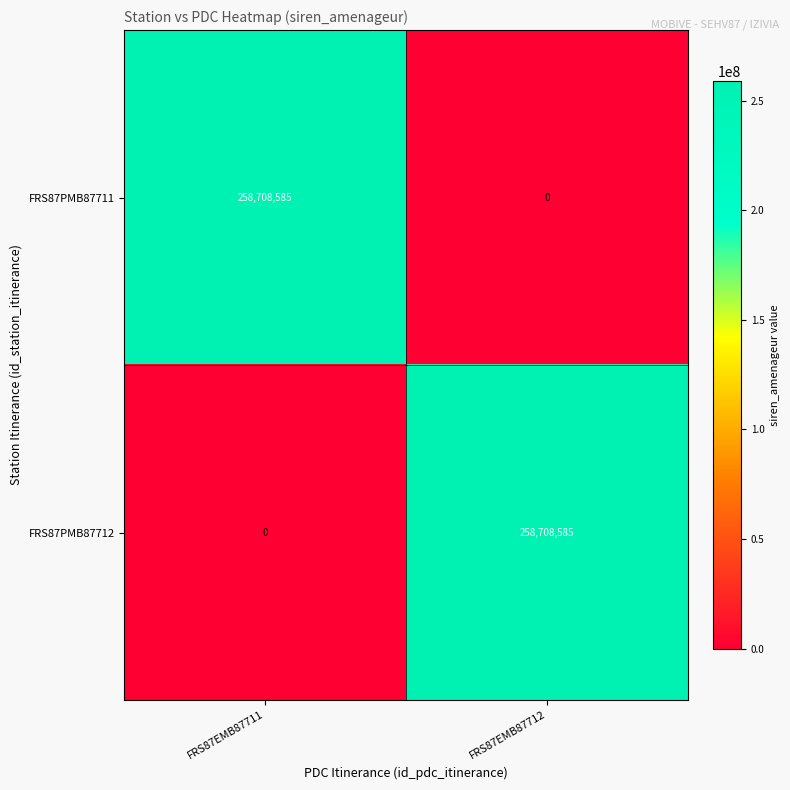

True or false: FRS87PMB87712 has a value of 0 at FRS87EMB87711.

True